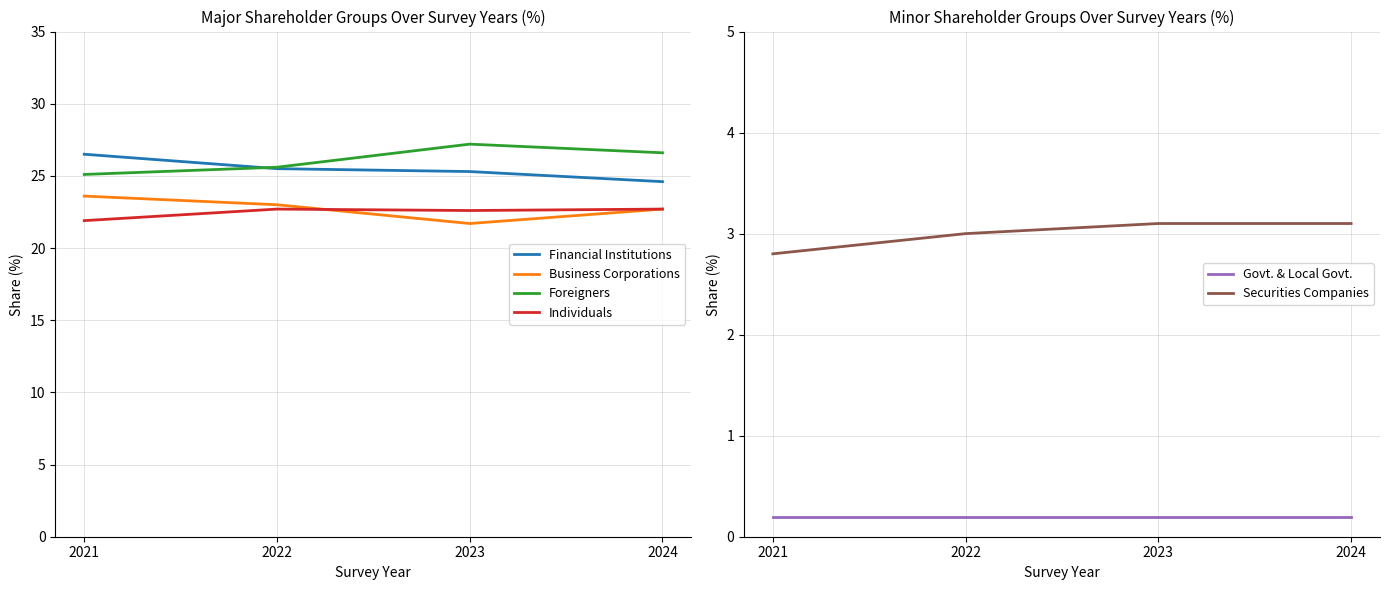

How many lines are shown in the chart?

6